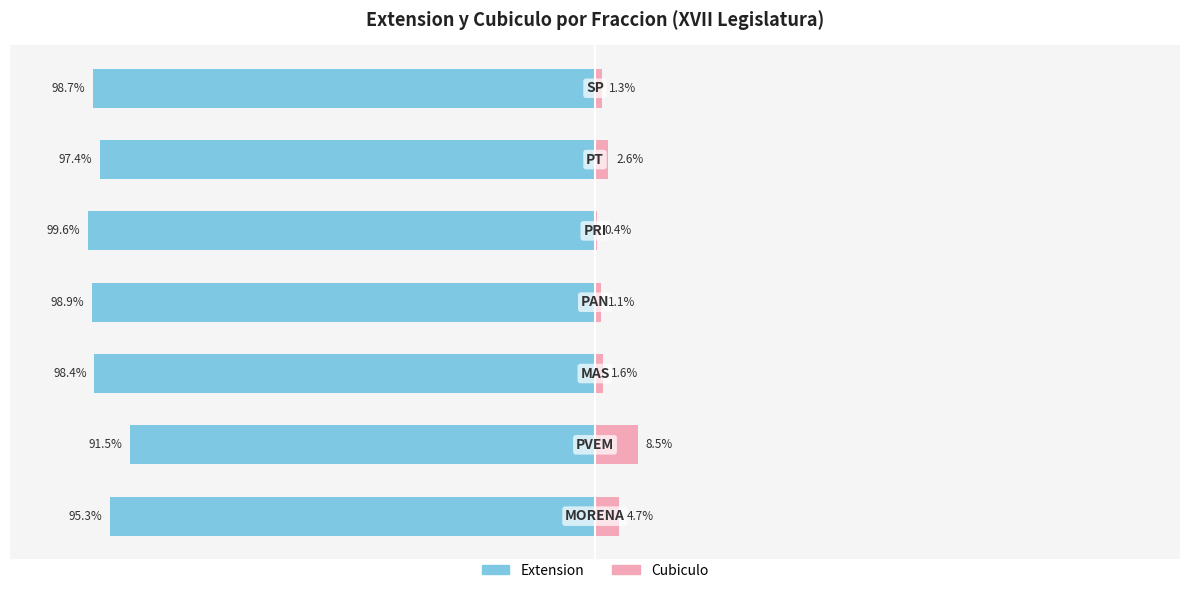

Is it true that Extension equals -44.0 at 5?

False